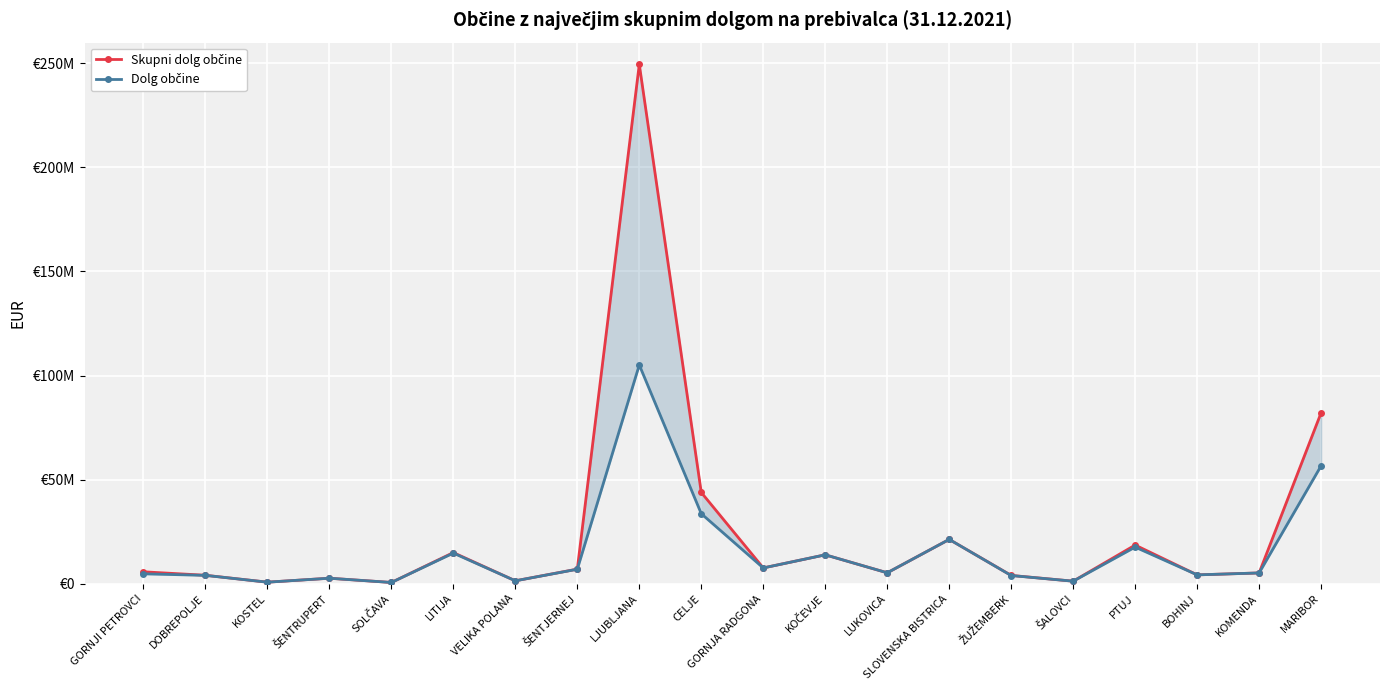

At how many categories does at least one series exceed 187041779?

1